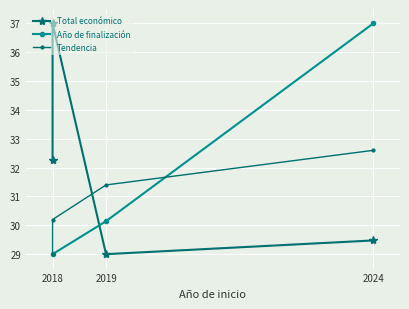

What is the difference between the maximum and minimum values in the Año de finalización series?

8.0